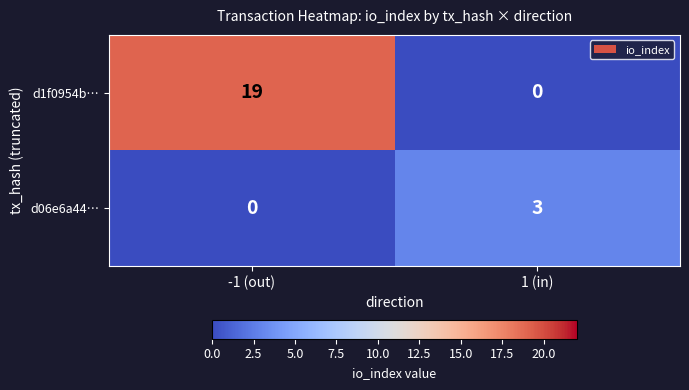

At which category is the sum across all series the highest?

-1 (out)